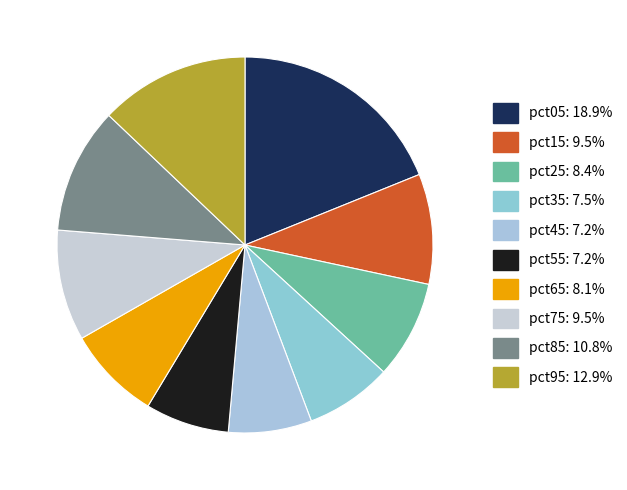

Count the number of slices in the pie.

10